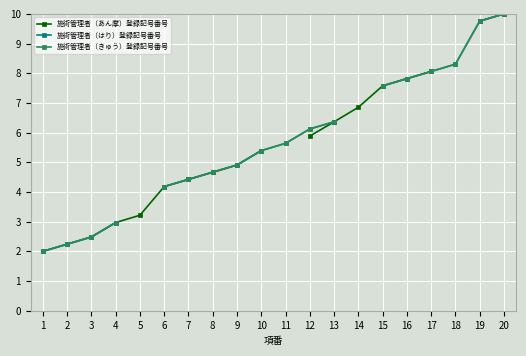

What is the maximum value shown in the chart?

10.0